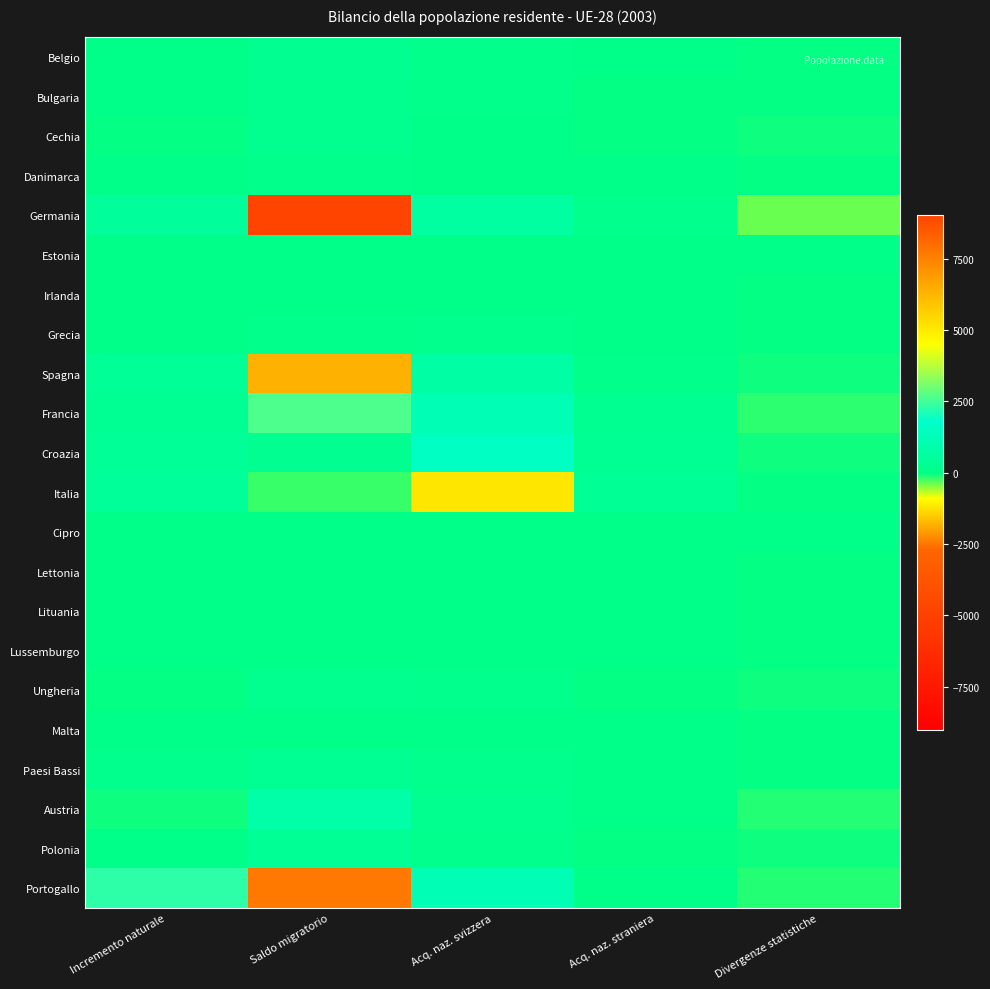

At how many categories does at least one series exceed 549?

3